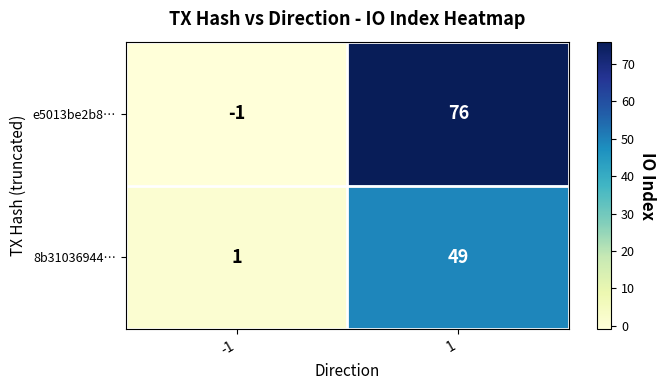

Which series changed the most between -1 and 1?

e5013be2b8…